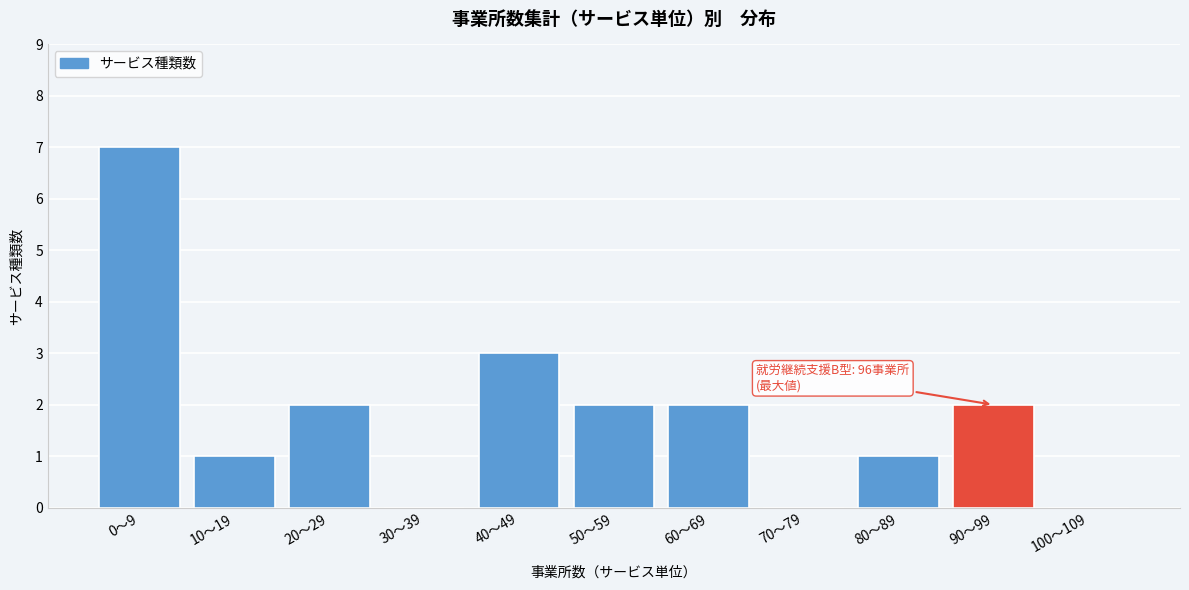

Is it true that the value at 10〜19 is 0?

False